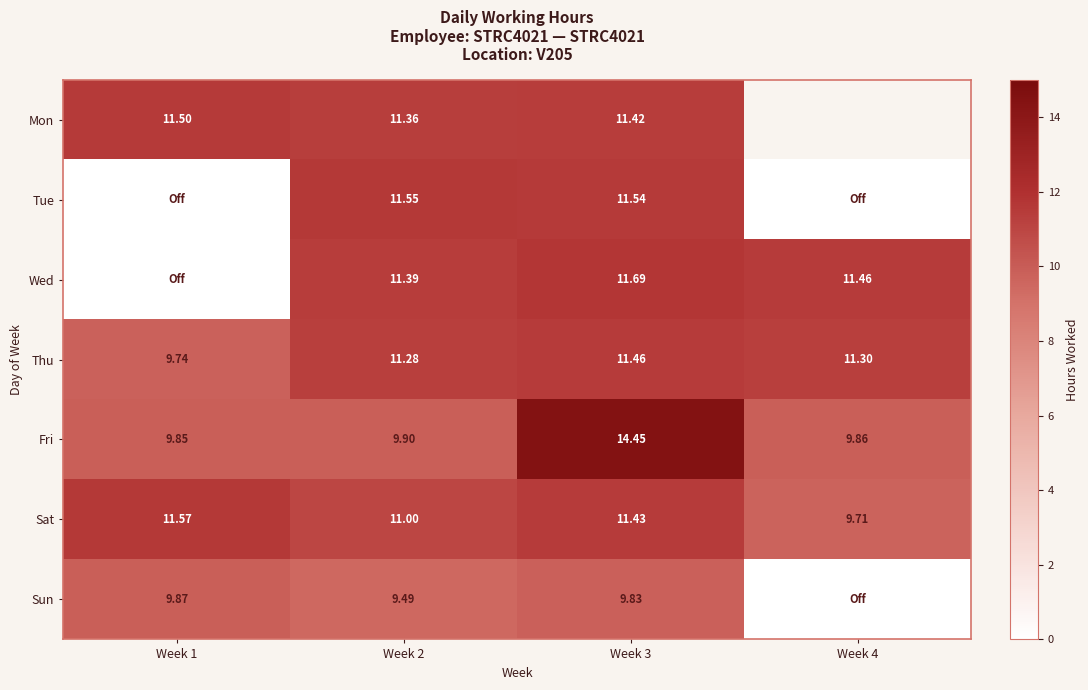

Is the value of Thu at Week 2 greater than the value of Wed at Week 4?

No